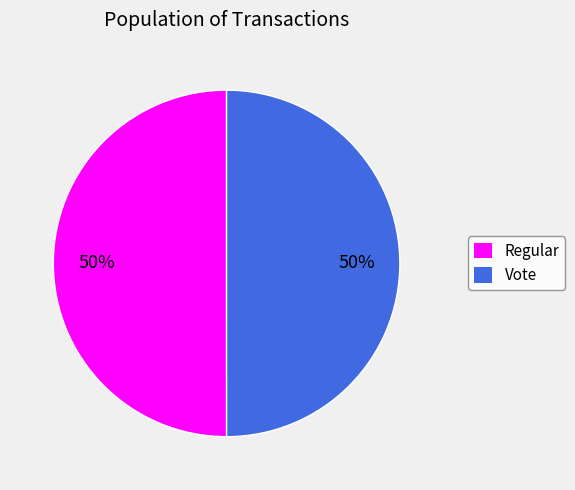

To the nearest percent, what is the average slice percentage?

50%